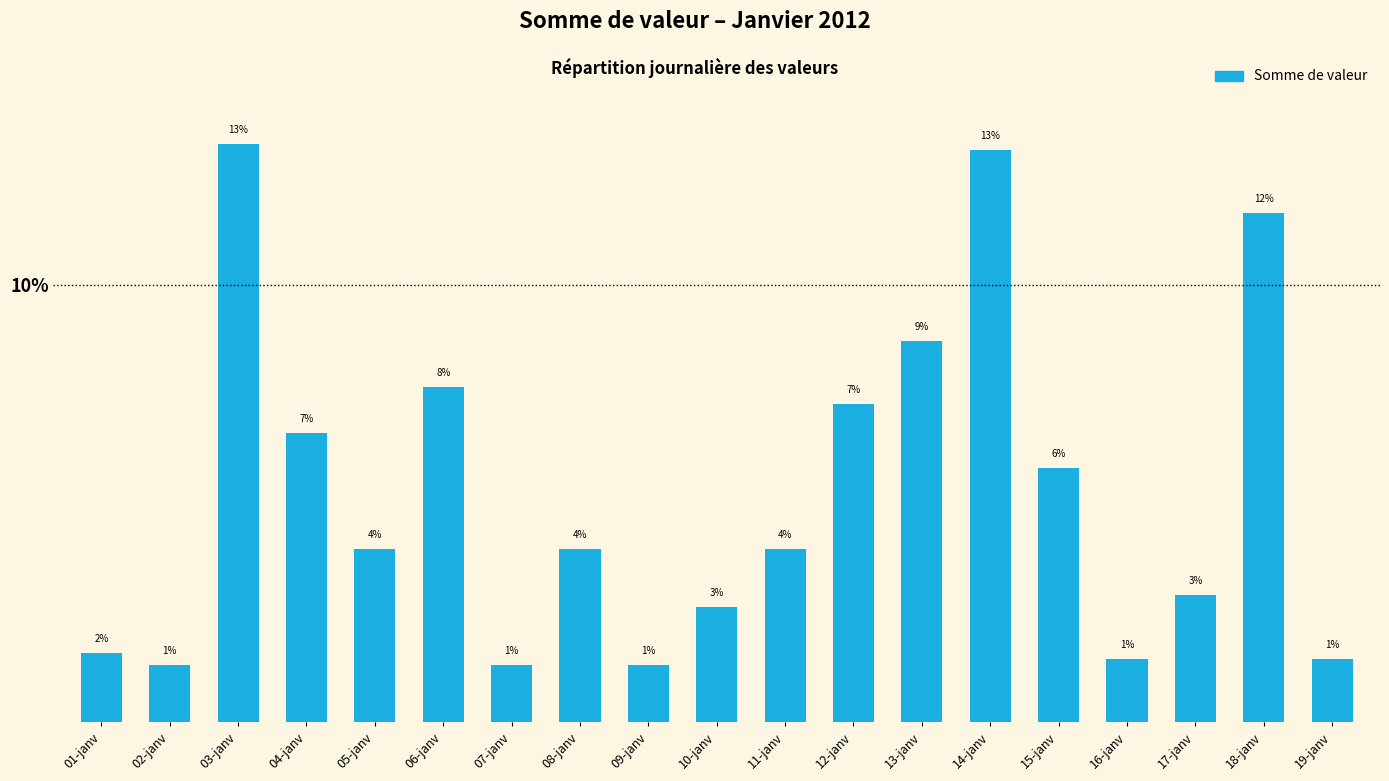

How many bars are there in total?

19